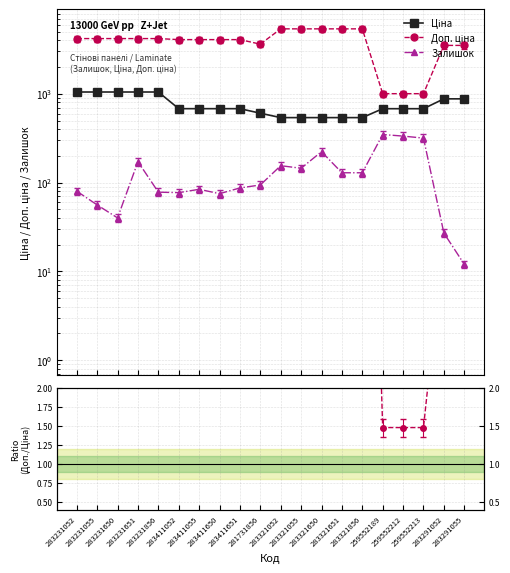

True or false: Доп. ціна and Залишок intersect in this chart.

False